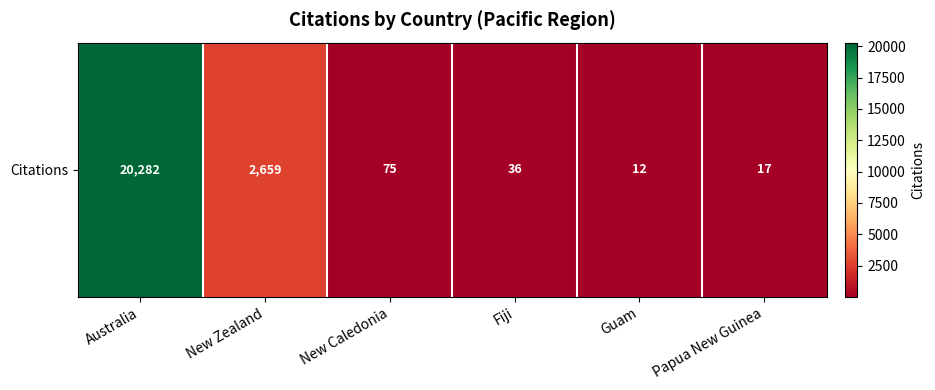

At which label is the value closest to 10147?

New Zealand